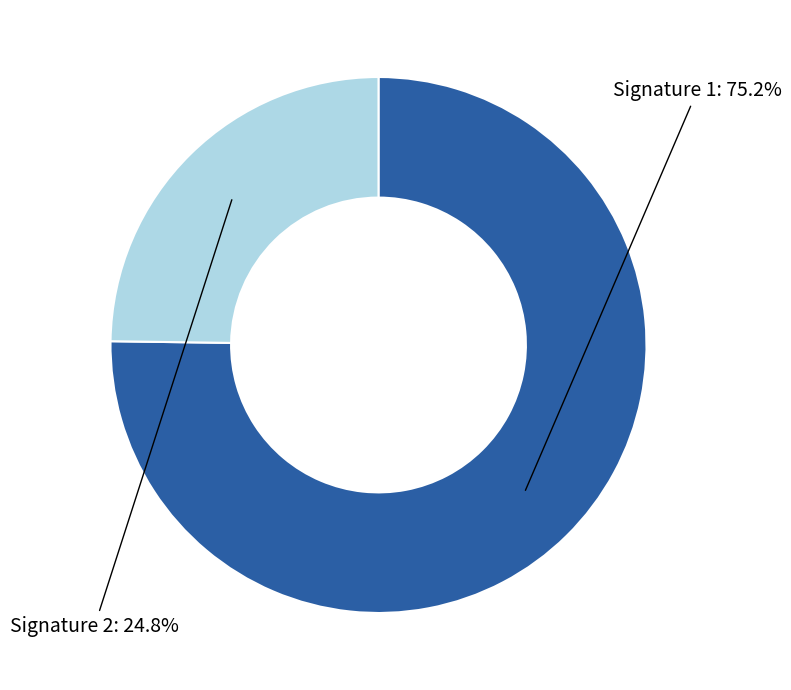

Does any single category account for the majority?

Yes